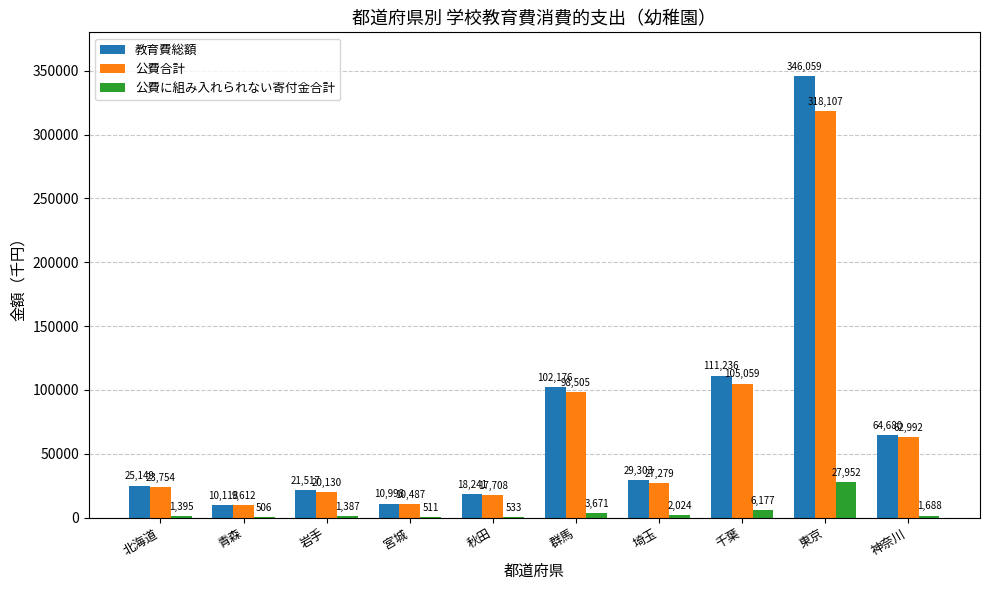

What are all the series names shown in the legend?

教育費総額, 公費合計, 公費に組み入れられない寄付金合計